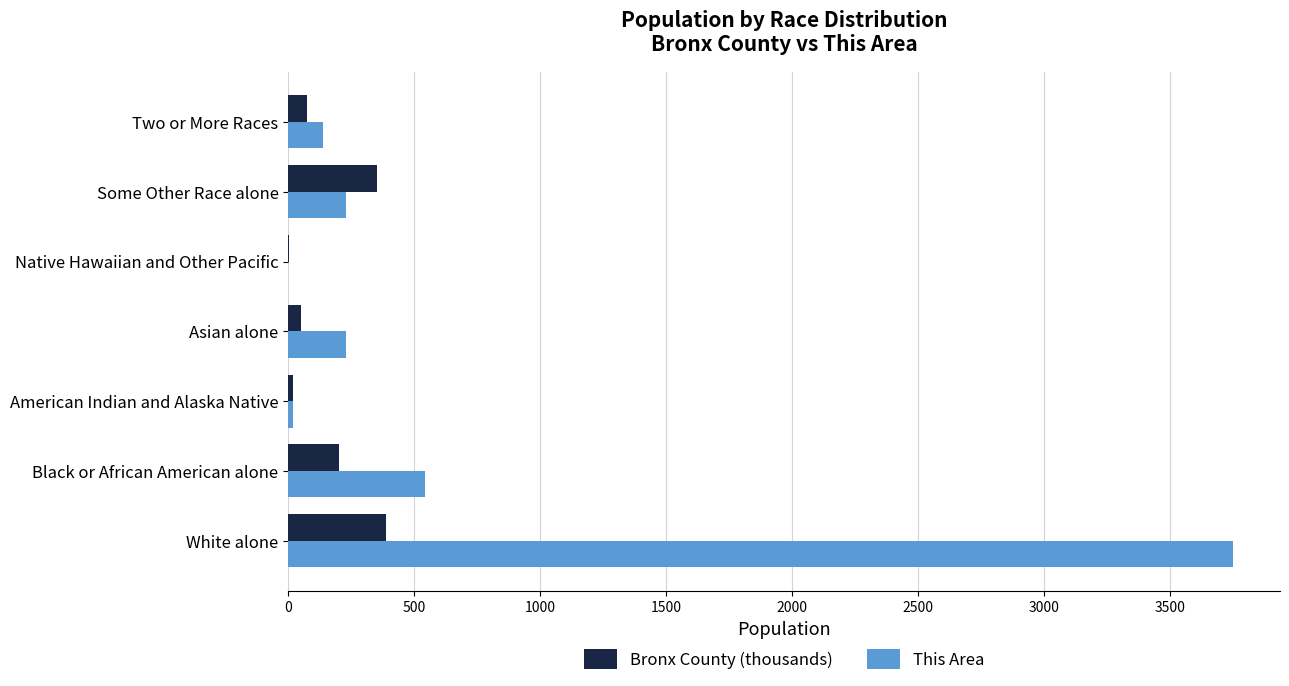

True or false: This Area has a value of 544.0 at Black or African American alone.

True